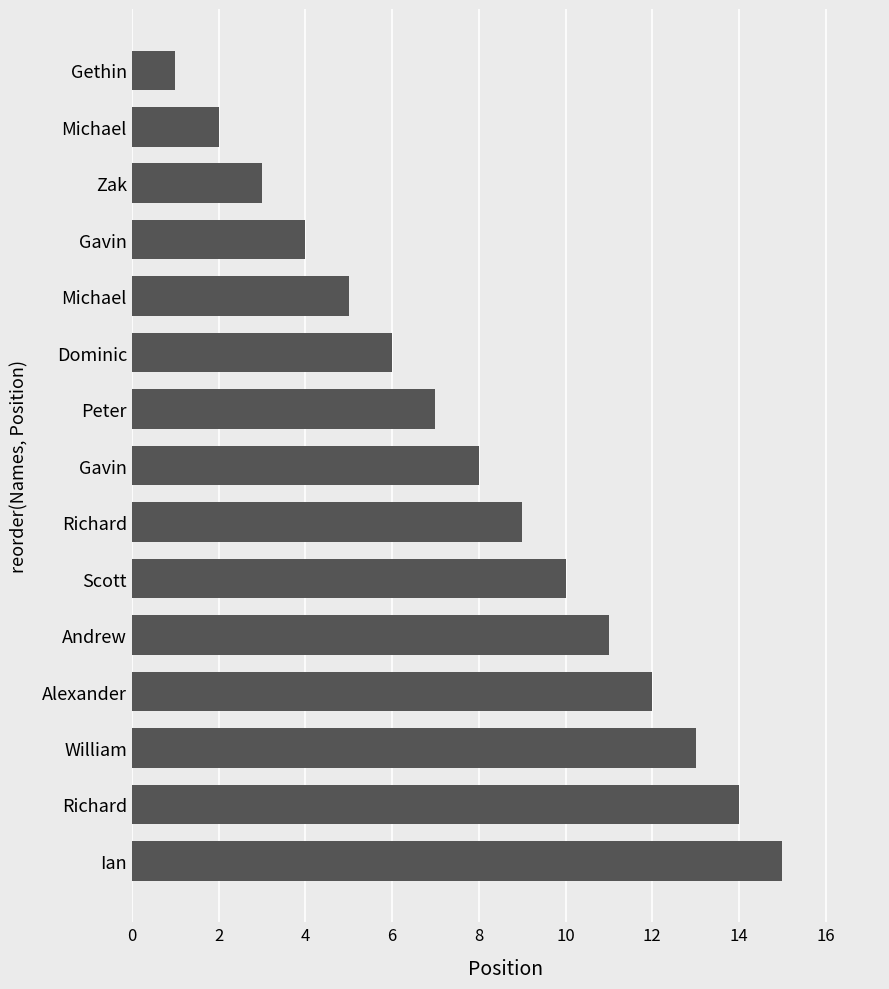

How many values are below 8?

7